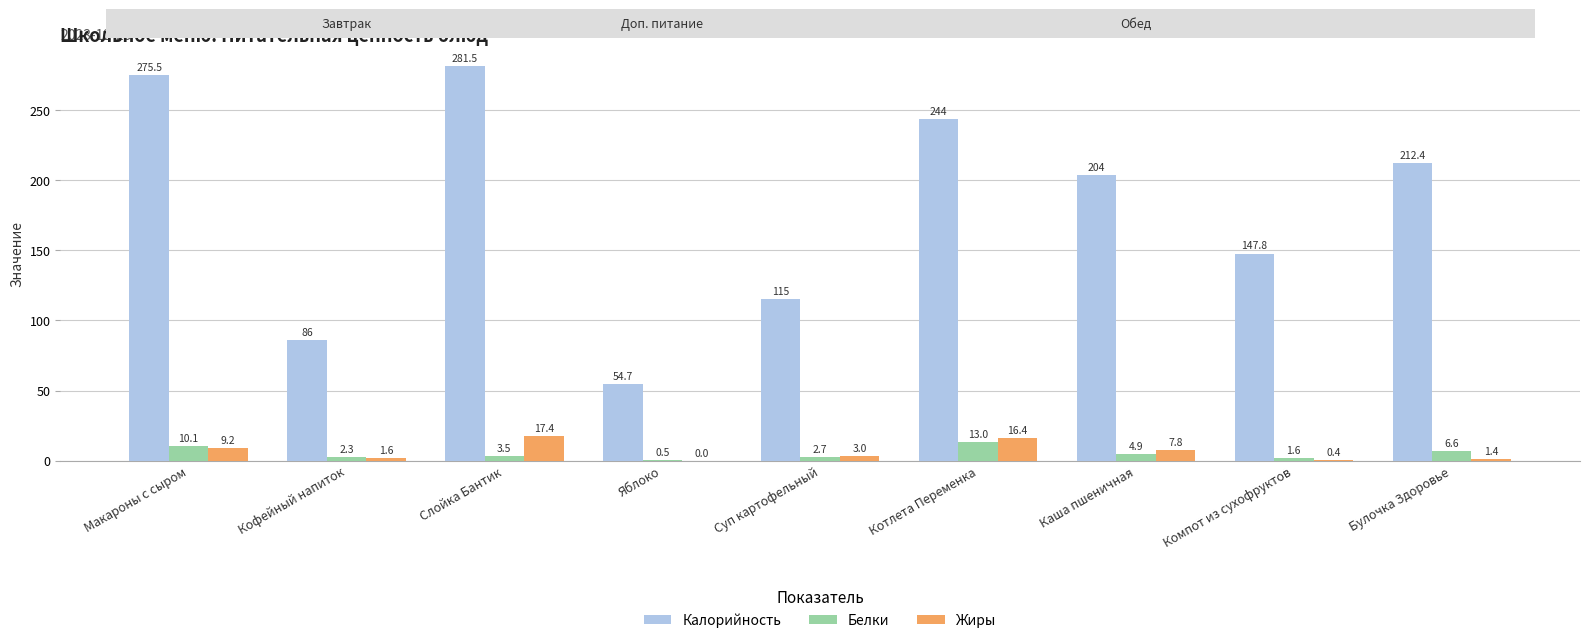

How many Калорийность values are between 115 and 244?

5